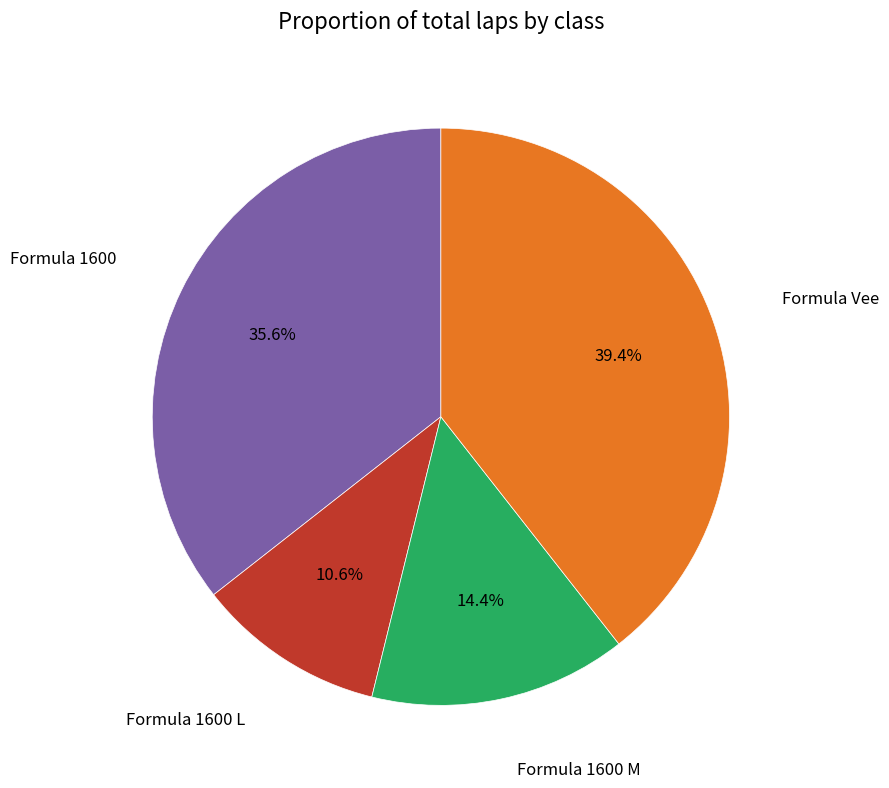

To the nearest percent, what is the average slice percentage?

25%